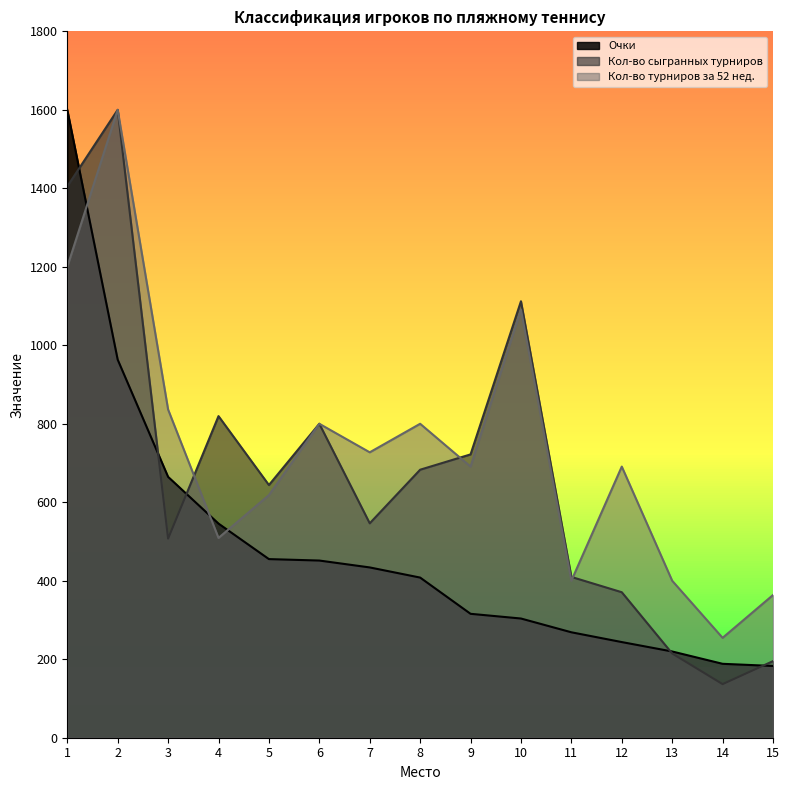

Which series has the widest spread of values?

Кол-во сыгранных турниров